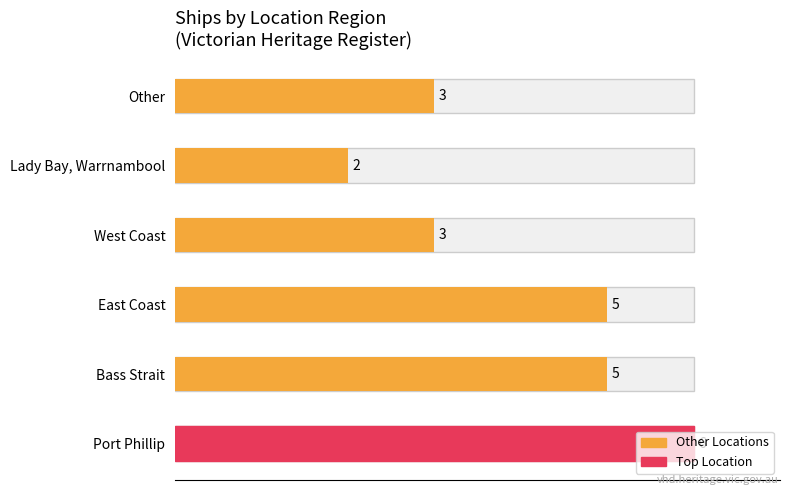

How many data points are less than 5?

3